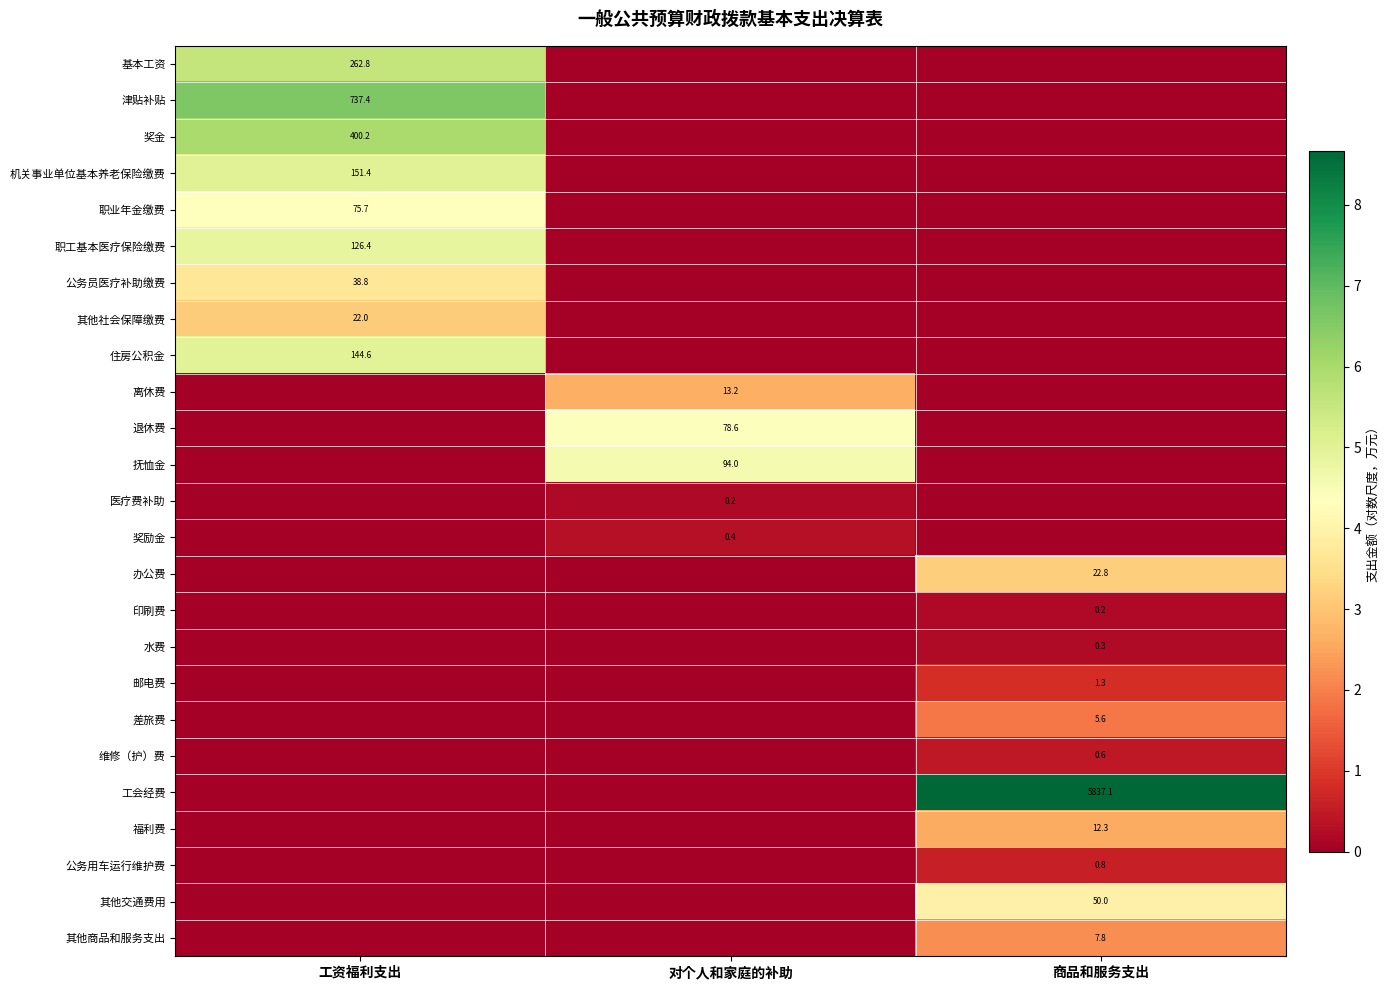

The value of 办公费 at 商品和服务支出 is 39.9. True or false?

False